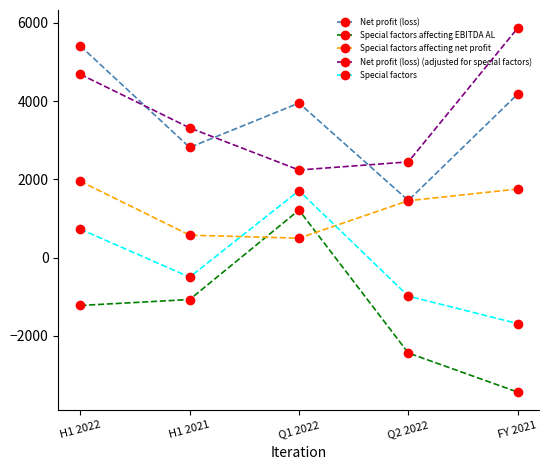

How many positive values does the Special factors series have?

2